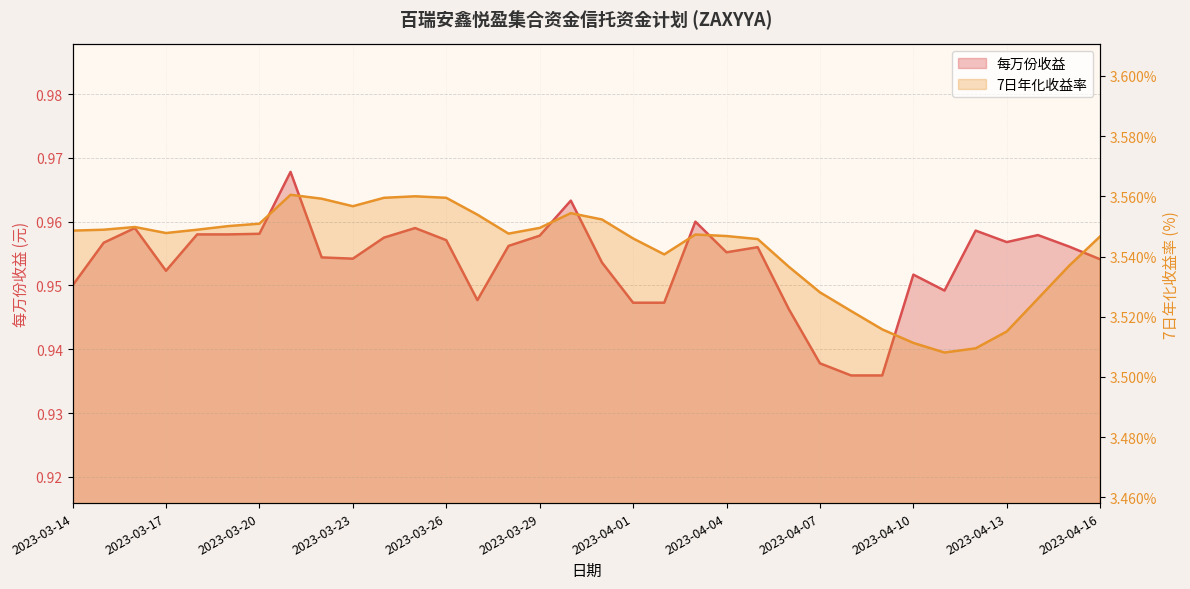

What is the sum of the 每万份收益 values at 2023-04-04 and 2023-03-29?

1.9